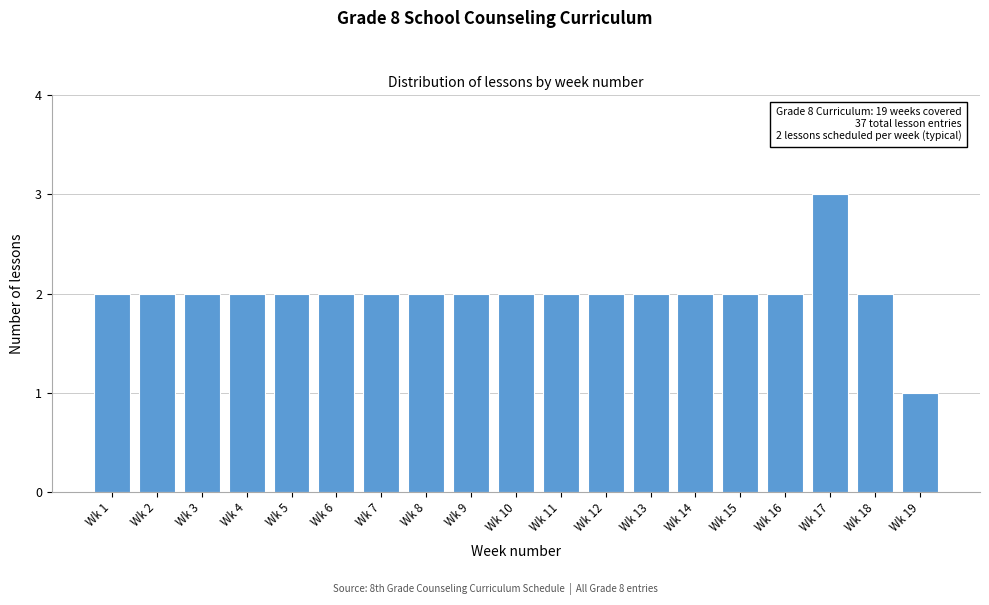

Reading left to right, extract all data points from this chart.

Wk 1=2	Wk 2=2	Wk 3=2	Wk 4=2	Wk 5=2	Wk 6=2	Wk 7=2	Wk 8=2	Wk 9=2	Wk 10=2	Wk 11=2	Wk 12=2	Wk 13=2	Wk 14=2	Wk 15=2	Wk 16=2	Wk 17=3	Wk 18=2	Wk 19=1